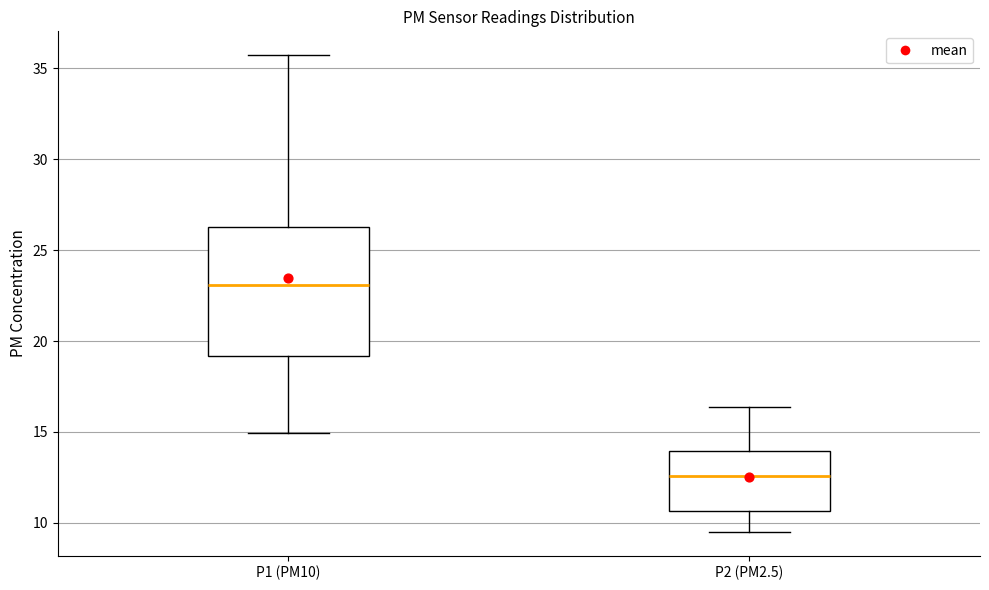

Reading left to right, read every box against the y-axis: the position of its median line, the range the box covers, and the ends of its whiskers. The values are not printed on the chart, so give them approximately, as read against the axis.

P1 (PM10): median 23.0, box 19.0 to 26.5, whiskers 15.0 to 35.5
P2 (PM2.5): median 12.5, box 10.5 to 14.0, whiskers 9.5 to 16.5